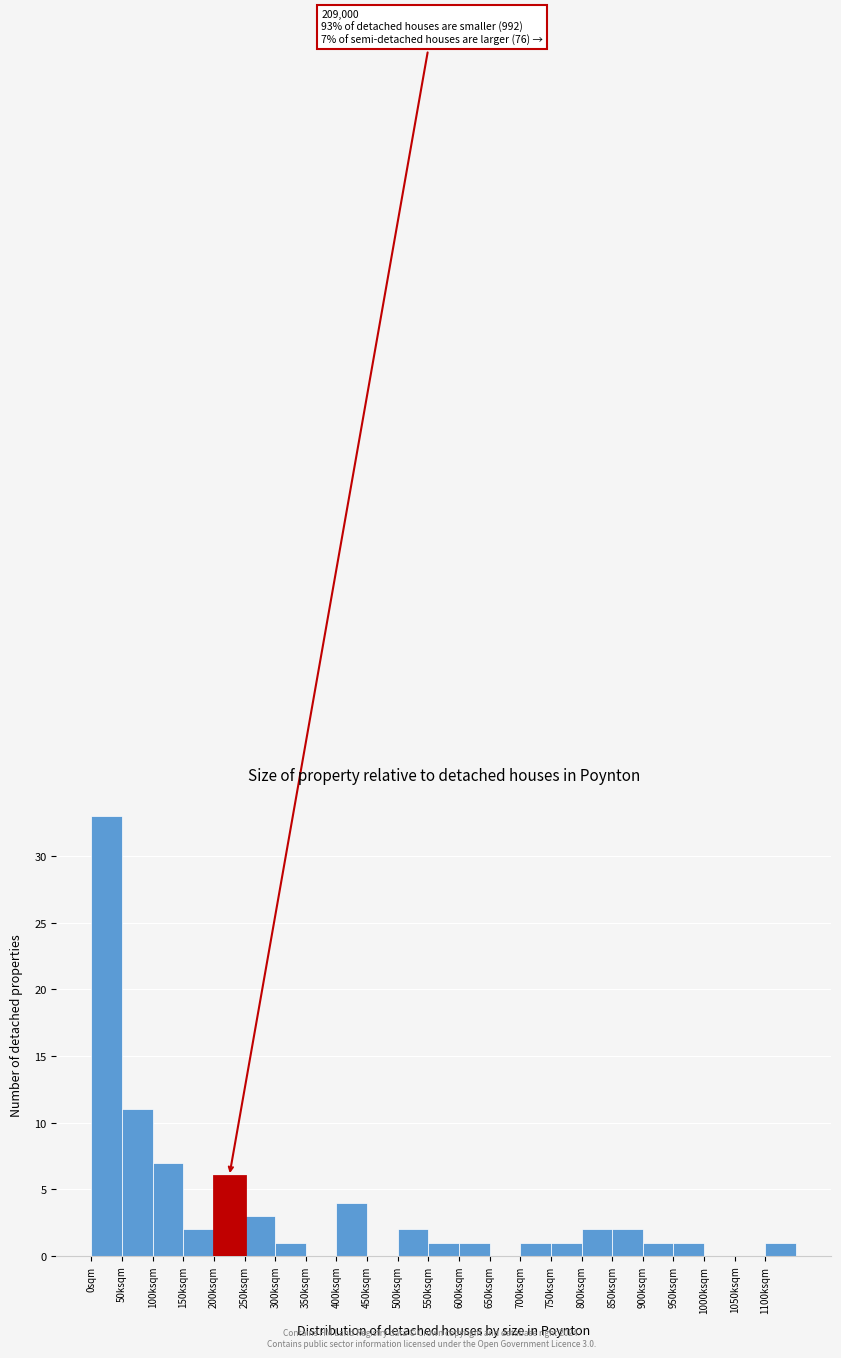

Reading left to right, what are all the values shown in this chart?

0sqm=33	50ksqm=11	100ksqm=7	150ksqm=2	200ksqm=6	250ksqm=3	300ksqm=1	350ksqm=0	400ksqm=4	450ksqm=0	500ksqm=2	550ksqm=1	600ksqm=1	650ksqm=0	700ksqm=1	750ksqm=1	800ksqm=2	850ksqm=2	900ksqm=1	950ksqm=1	1000ksqm=0	1050ksqm=0	1100ksqm=1